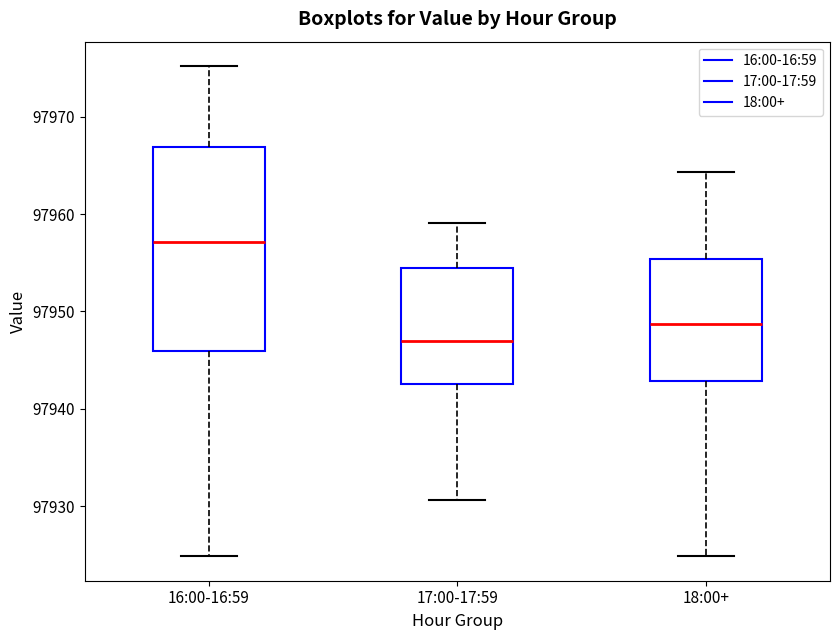

Reading left to right, read every box against the y-axis: the position of its median line, the range the box covers, and the ends of its whiskers. The values are not printed on the chart, so give them approximately, as read against the axis.

16:00-16:59: median 97957, box 97946 to 97967, whiskers 97925 to 97975
17:00-17:59: median 97947, box 97943 to 97955, whiskers 97931 to 97959
18:00+: median 97949, box 97943 to 97955, whiskers 97925 to 97964